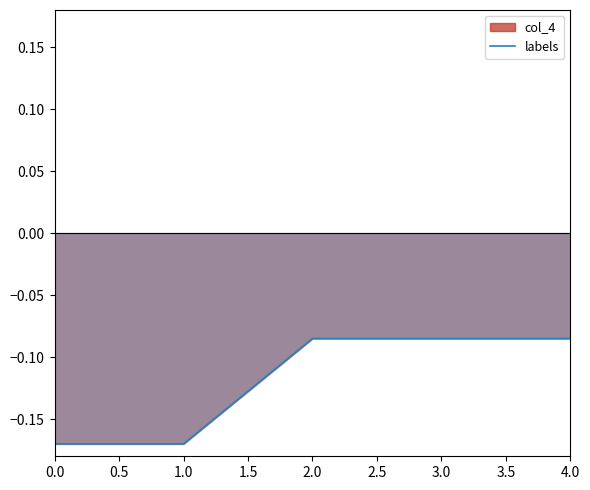

What is the difference between the maximum and minimum values?

0.1